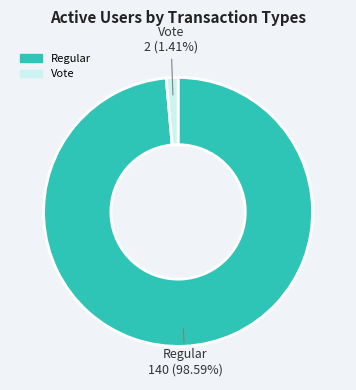

How many slices are in this pie chart?

2